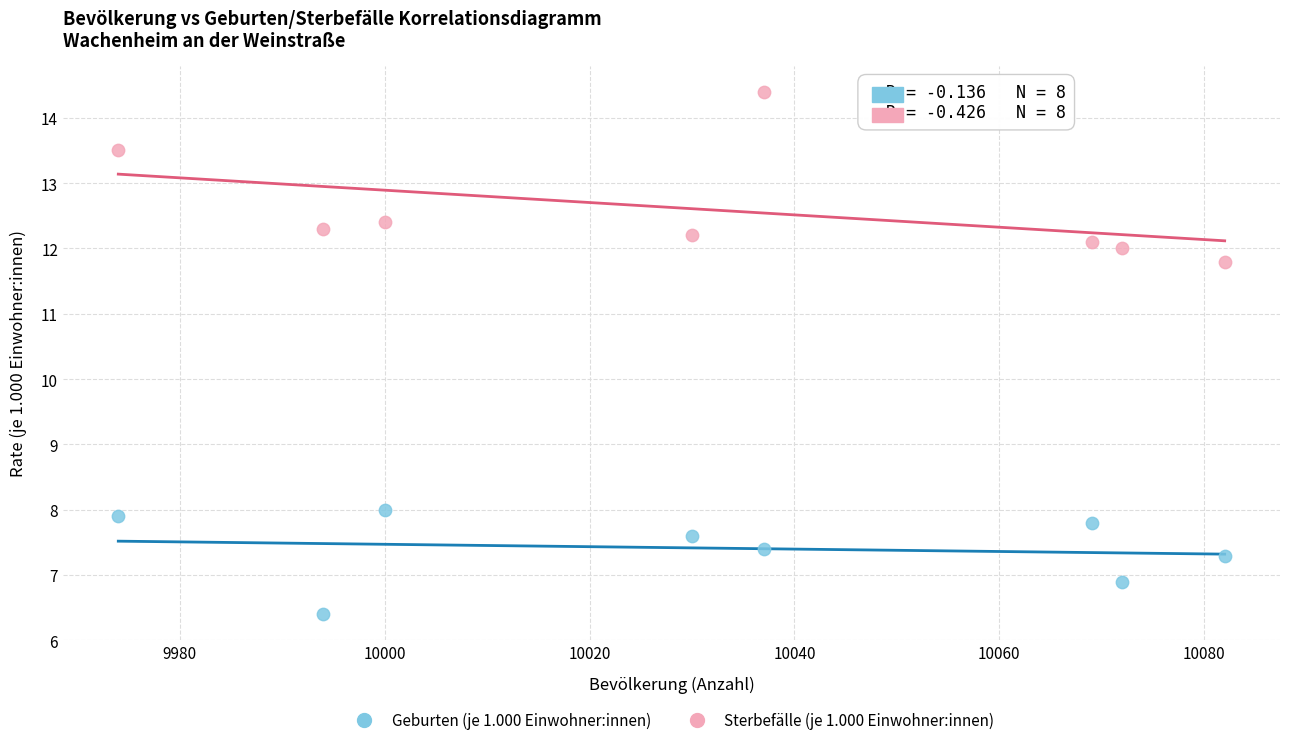

Across all data points, what is the range of Y values (max minus min)?

8.0